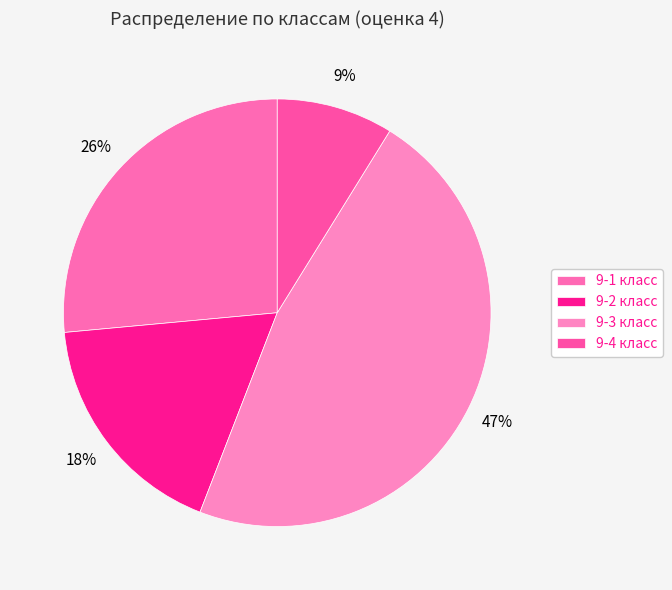

Which category has the biggest portion of the pie?

9-3 класс